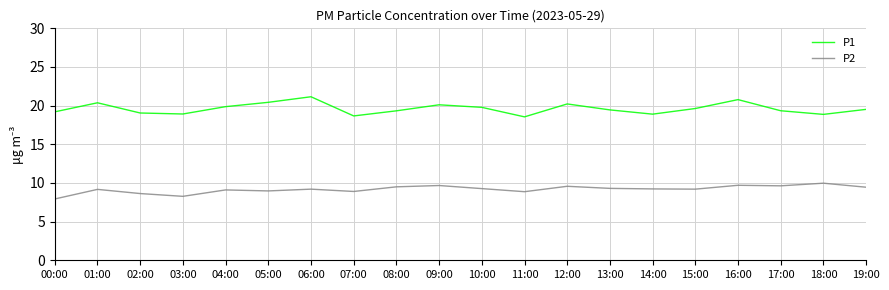

At which label does P2 first exceed 9?

01:00